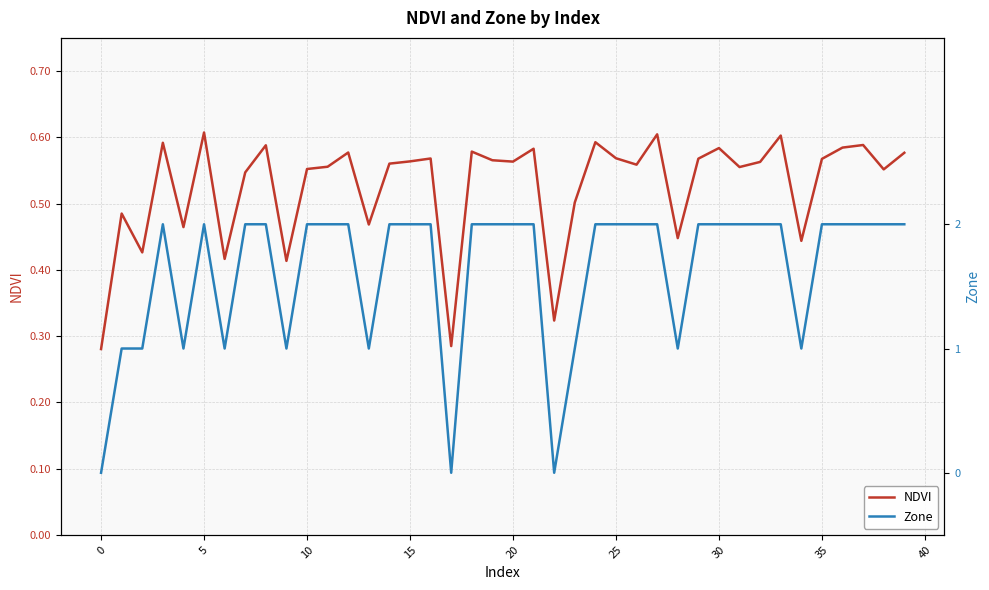

What are all the series names shown in the legend?

NDVI, Zone